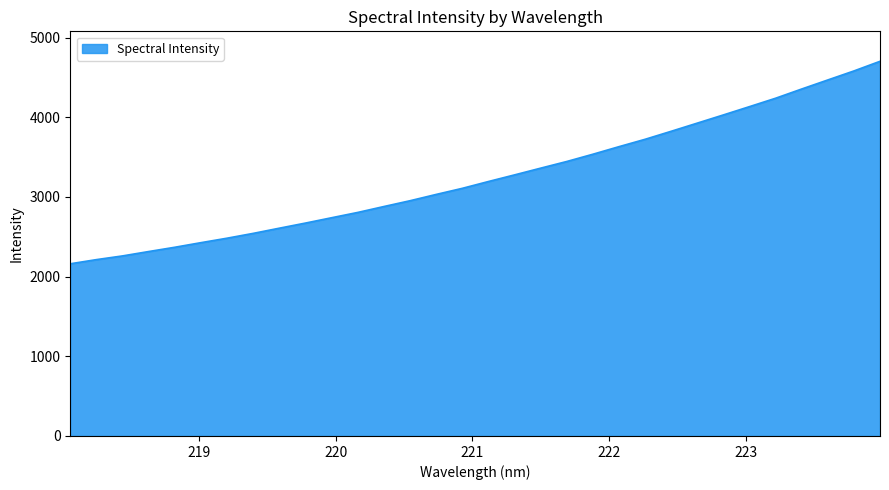

What is the minimum value shown in the chart?

2161.5